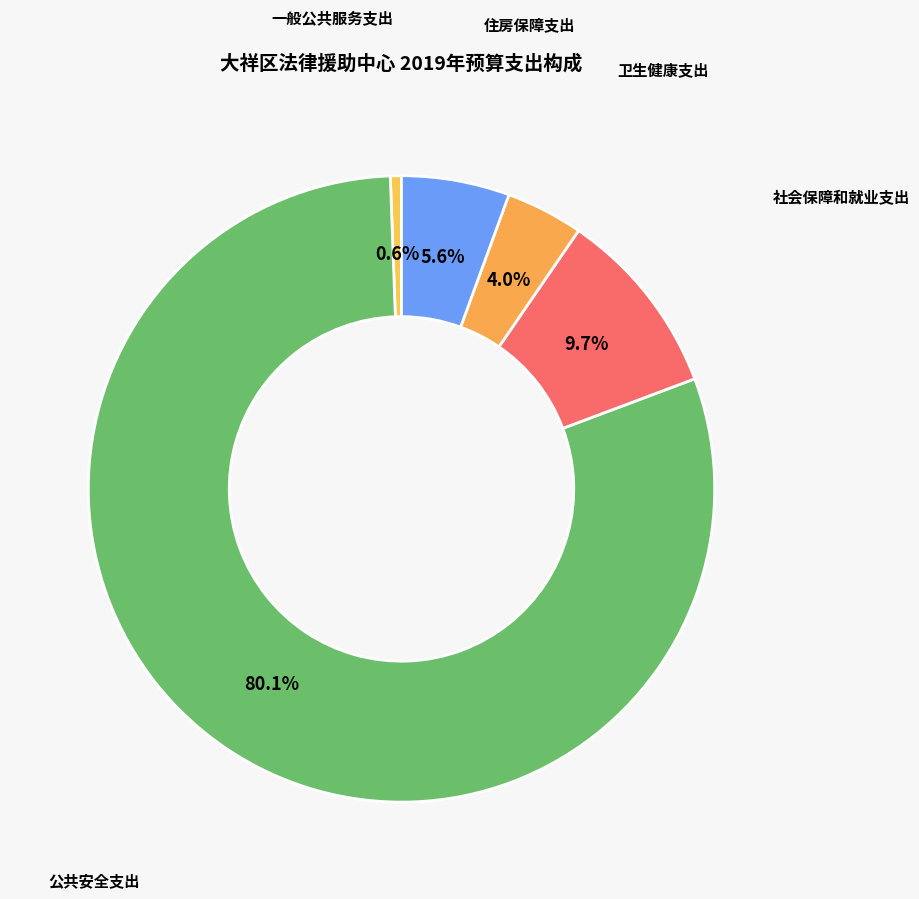

How many slices are in this pie chart?

5